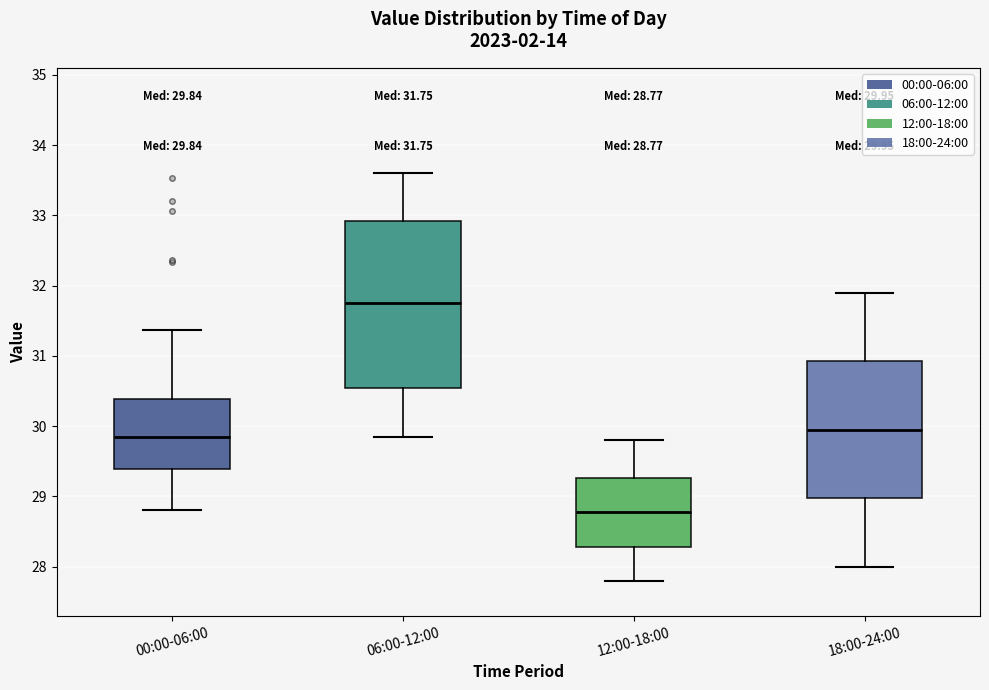

Comparing the boxes themselves (not the whiskers), which one is the tallest?

06:00-12:00